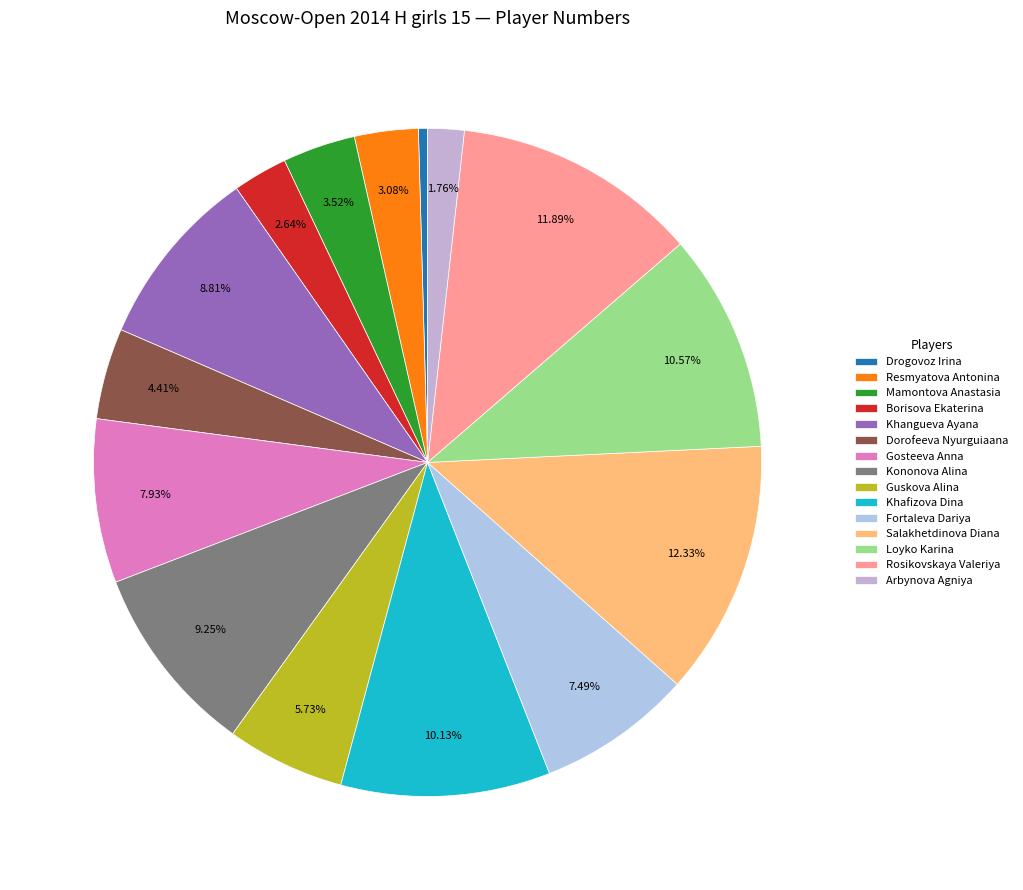

To the nearest percent, what is the average slice percentage?

7%